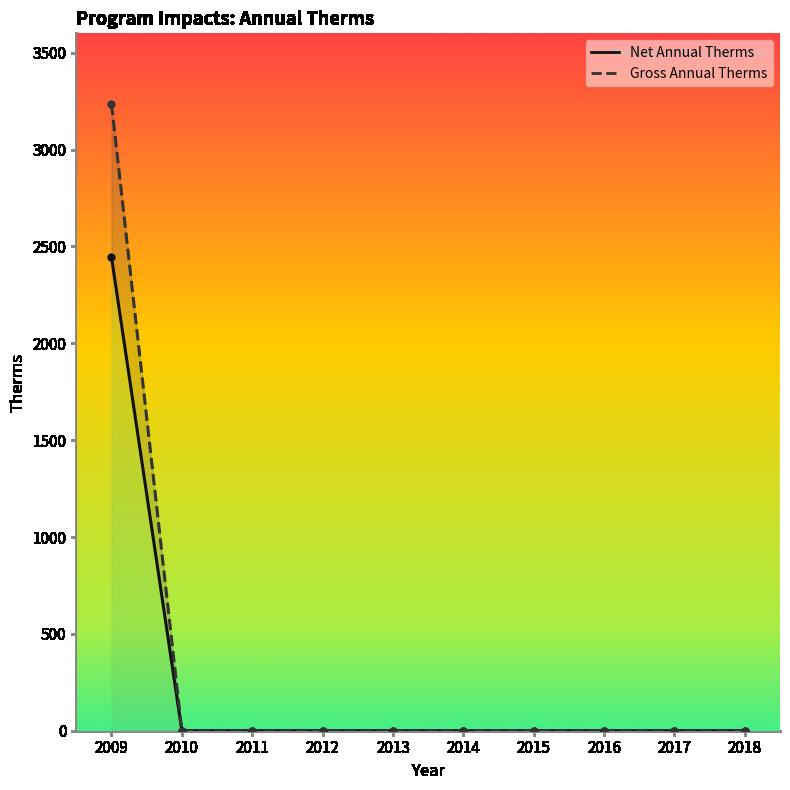

List the series in order of their overall mean, highest first.

Gross Annual Therms, Net Annual Therms